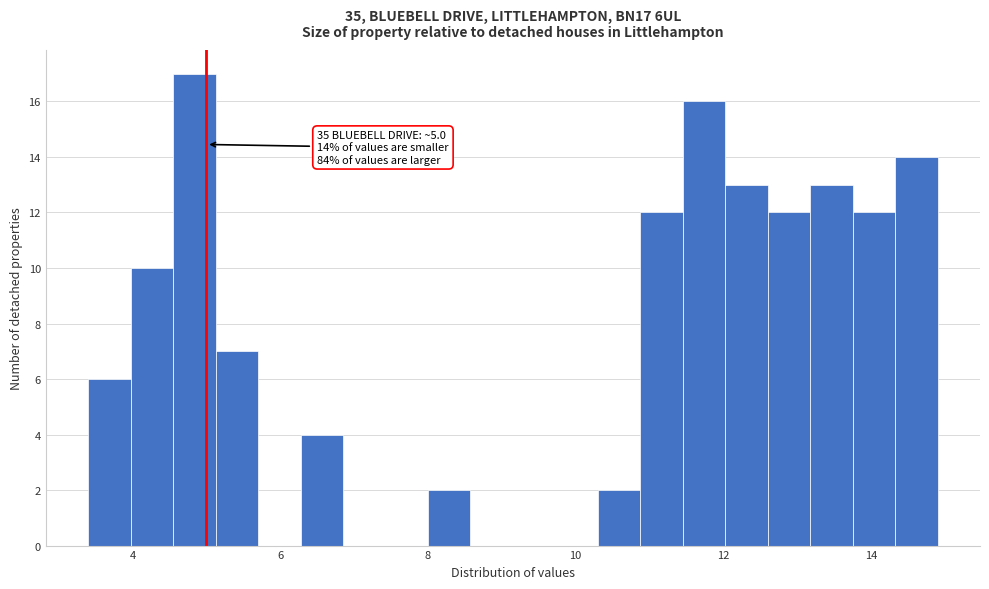

Around what value on the x-axis is the tallest bar? Give the approximate position of its centre, as read against the axis.

4.8